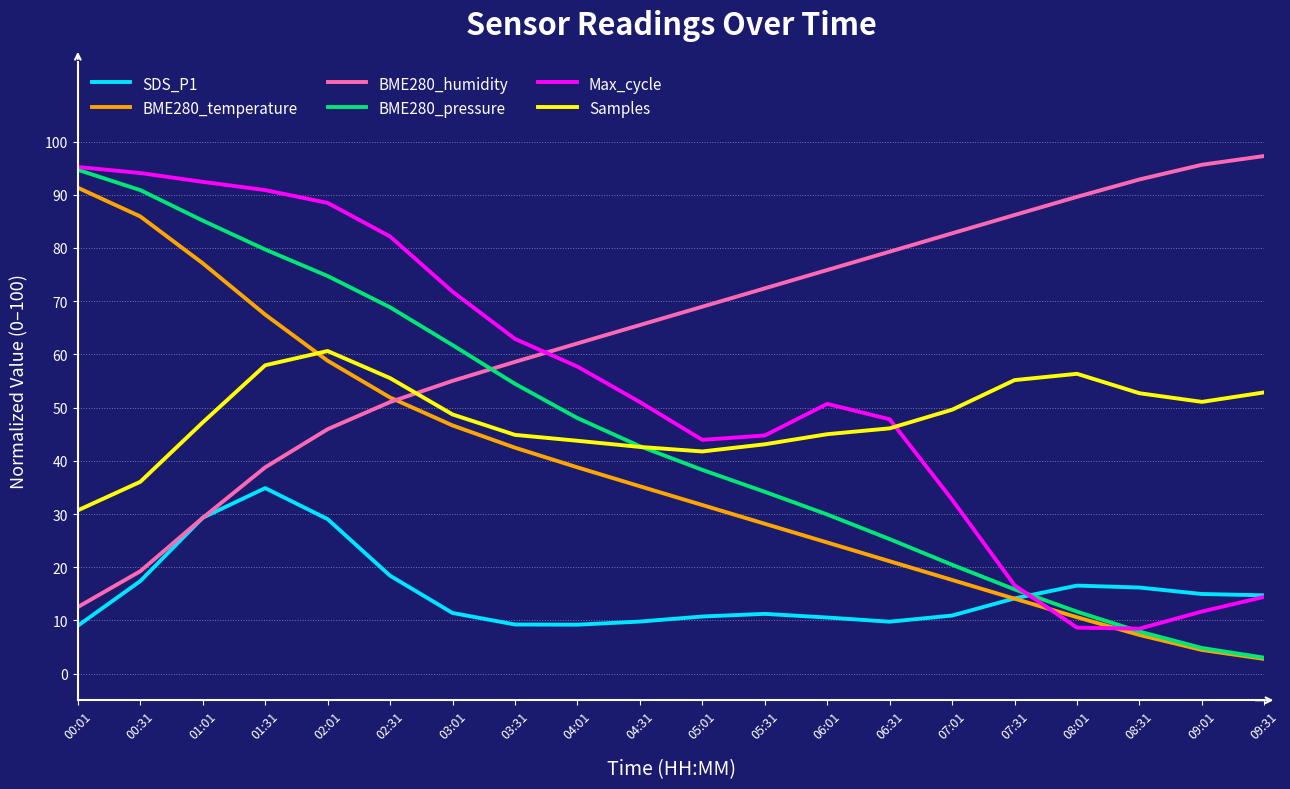

What position from the right is 03:31?

13